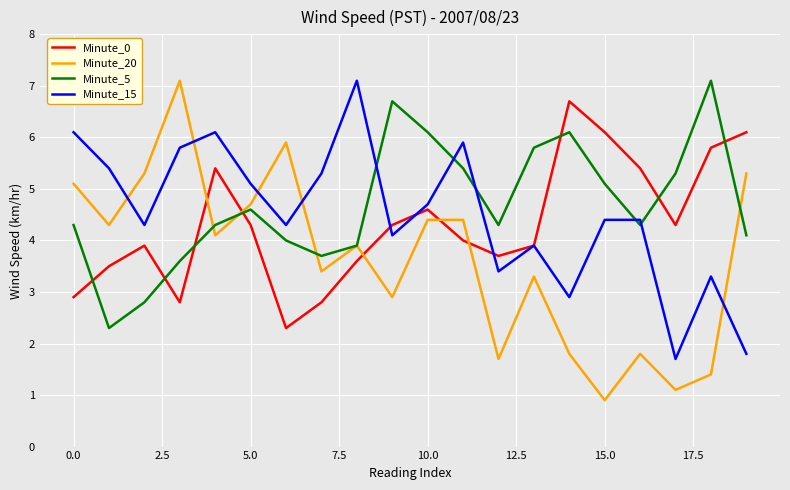

How many times do Minute_0 and Minute_20 cross each other?

5